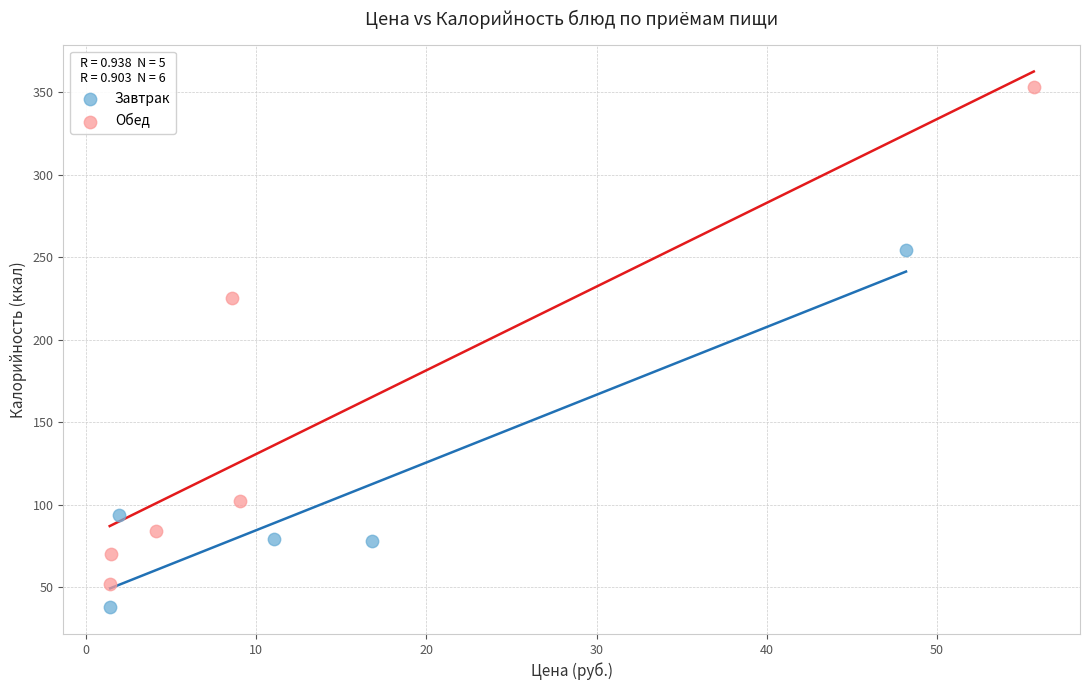

Which series reaches the maximum Y coordinate?

Обед